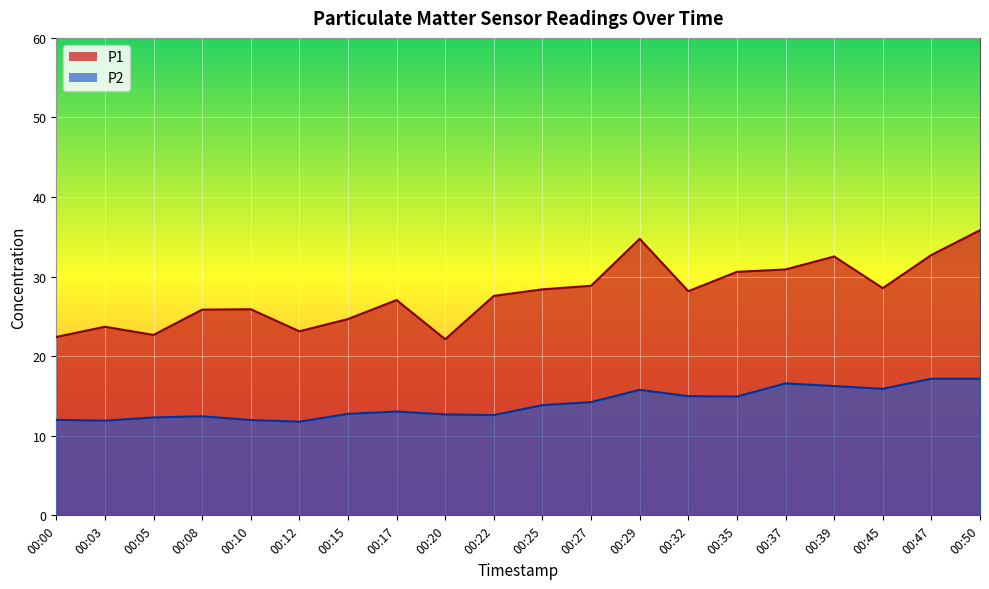

Reading left to right, transcribe all the data shown in this chart.

P1: 22.4	23.7	22.7	25.9	25.9	23.1	24.7	27.1	22.1	27.6	28.4	28.9	34.8	28.2	30.6	30.9	32.5	28.6	32.7	35.8
P2: 12.0	11.9	12.3	12.4	12.0	11.8	12.8	13.1	12.7	12.6	13.8	14.2	15.8	15.0	14.9	16.6	16.2	15.9	17.2	17.2